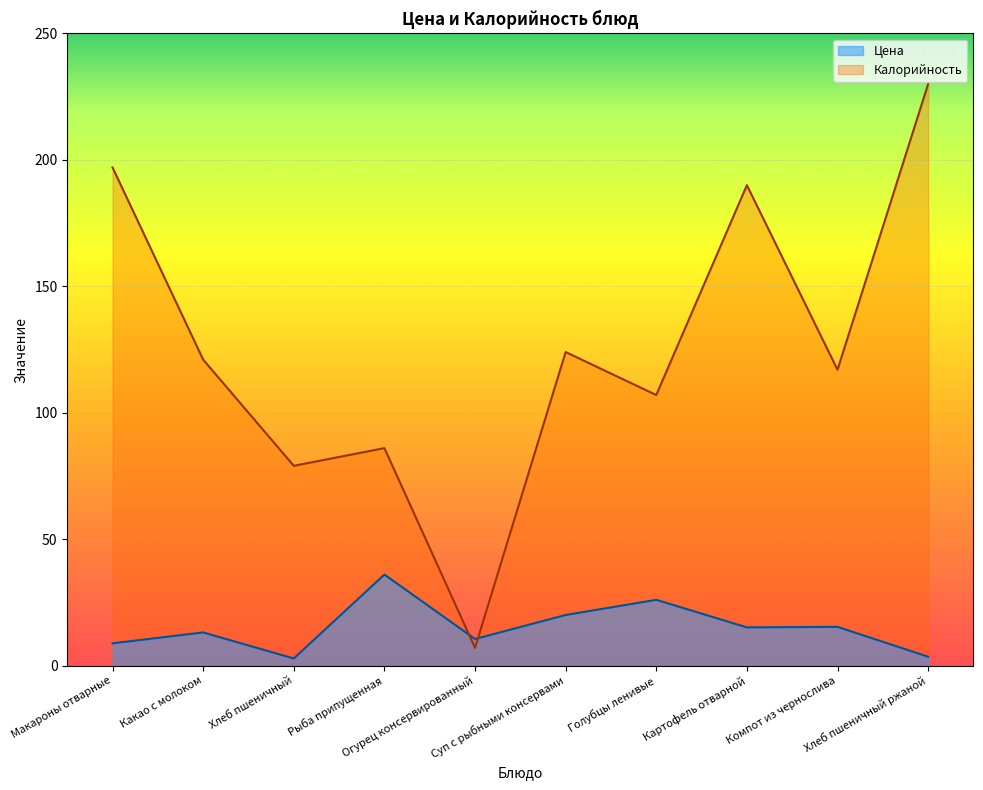

What is the maximum value shown in the chart?

230.0